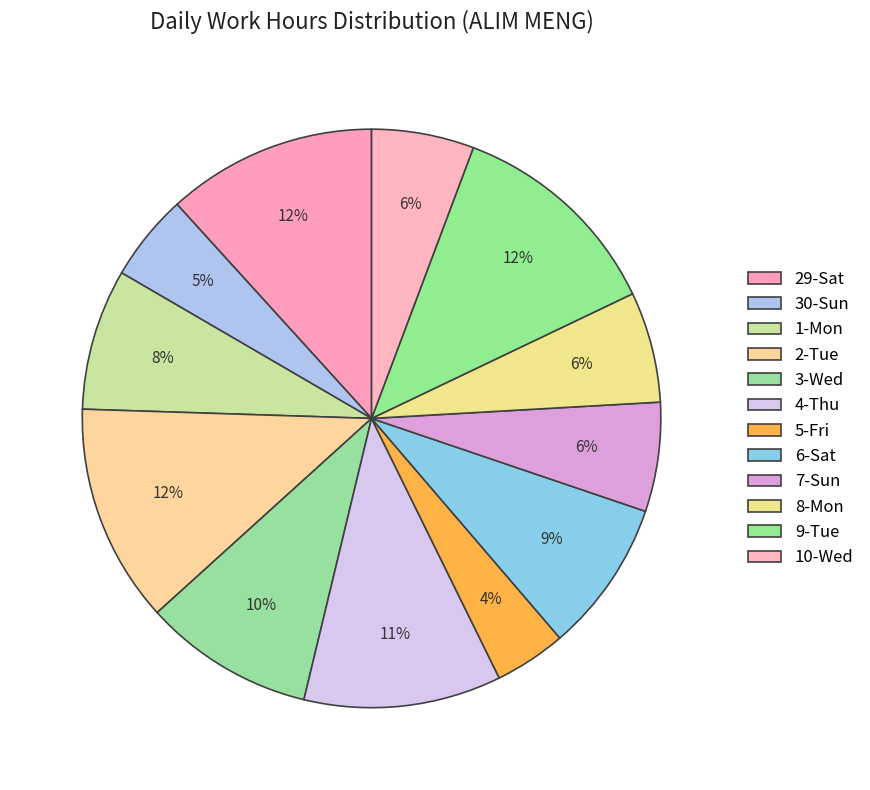

Is there any slice that represents more than half of the pie?

No